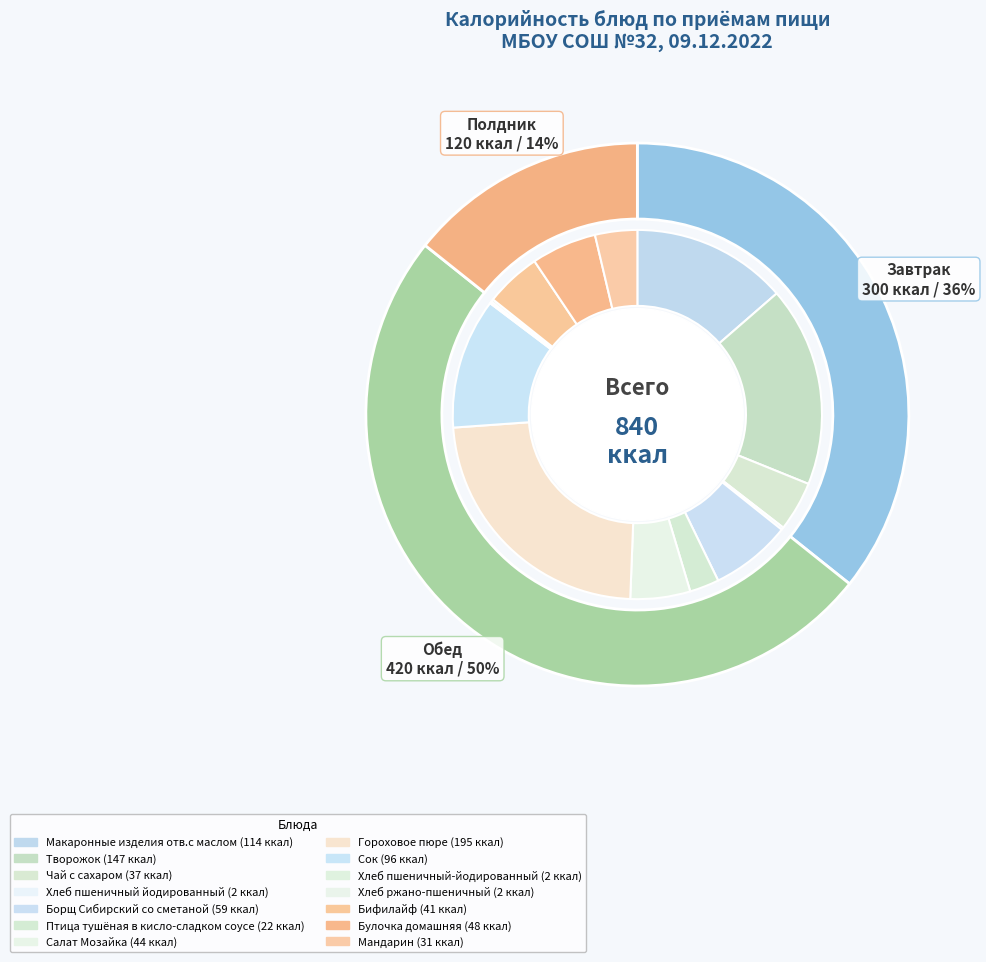

Between Хлеб пшеничный йодированный and Гороховое пюре, which is larger?

Гороховое пюре